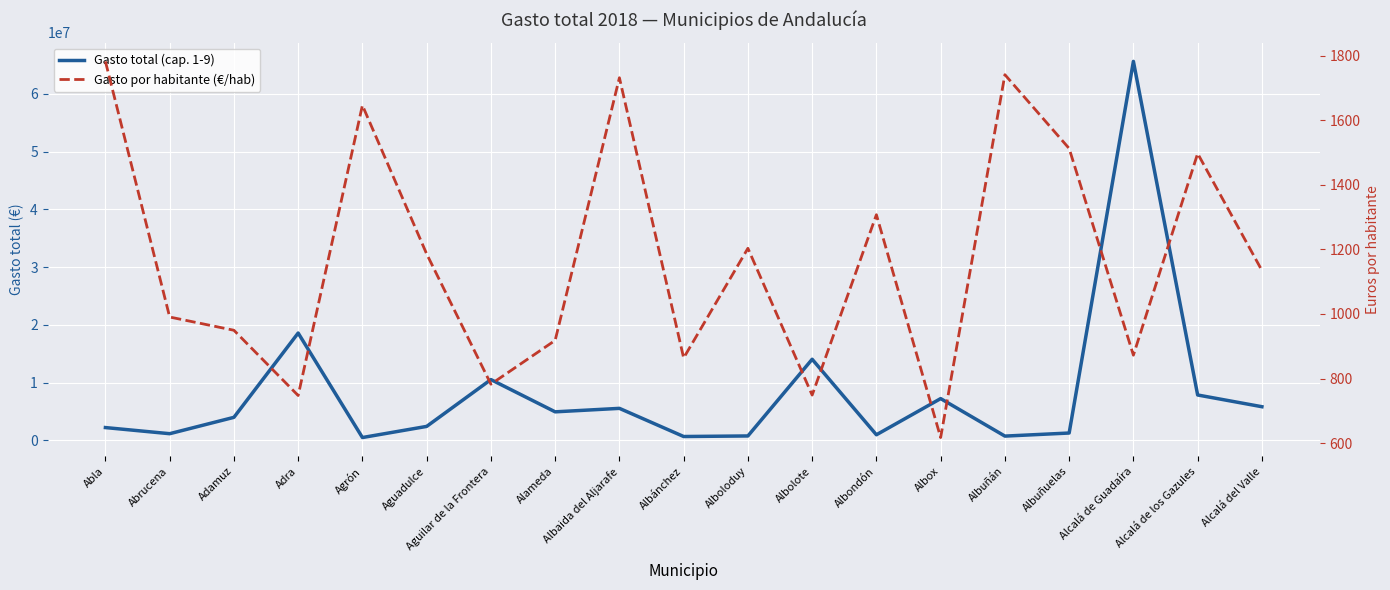

How many values in the Gasto por habitante (€/hab) series are below 1134?

9